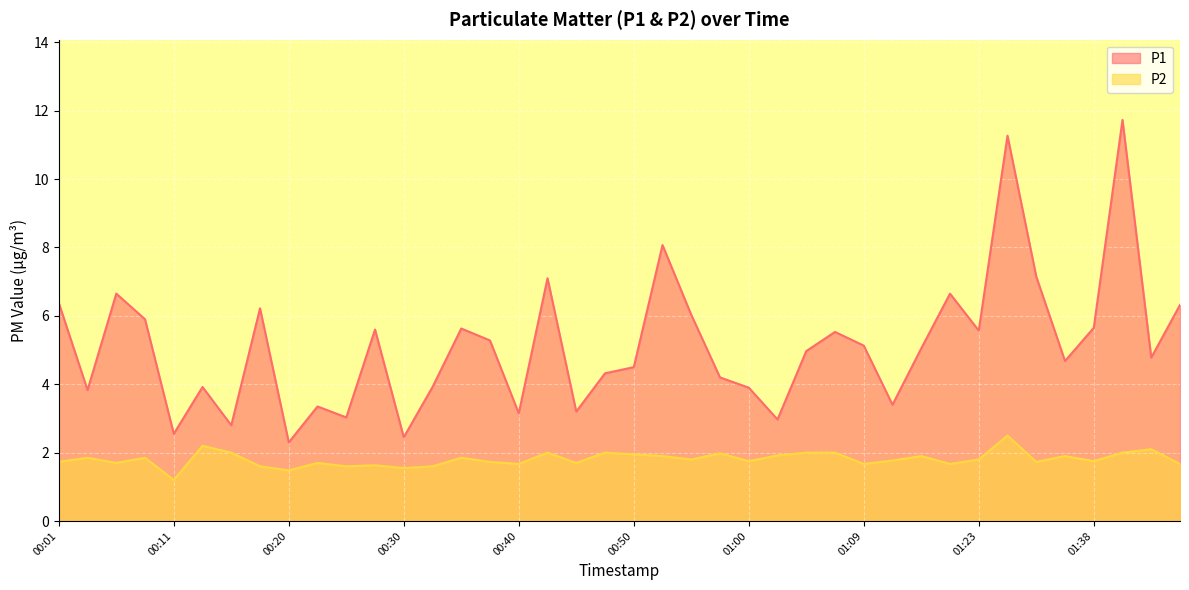

What is the average value of the P2 series?

1.8